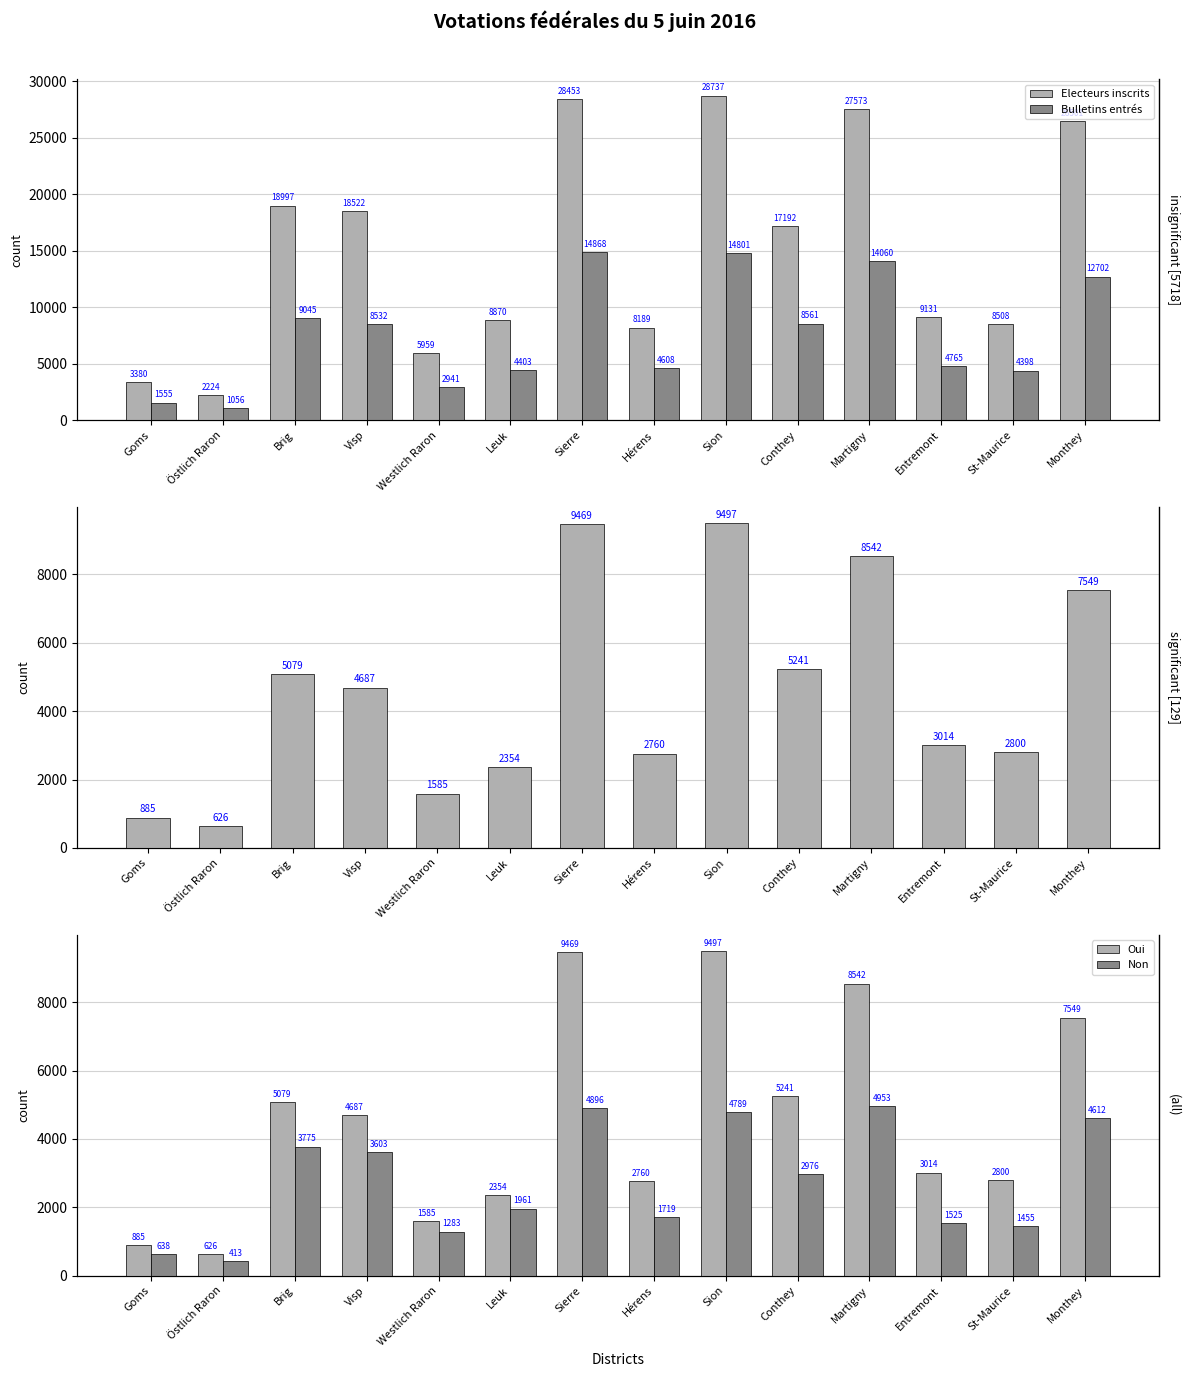

Between Visp and Leuk, which series saw the biggest shift?

Electeurs inscrits